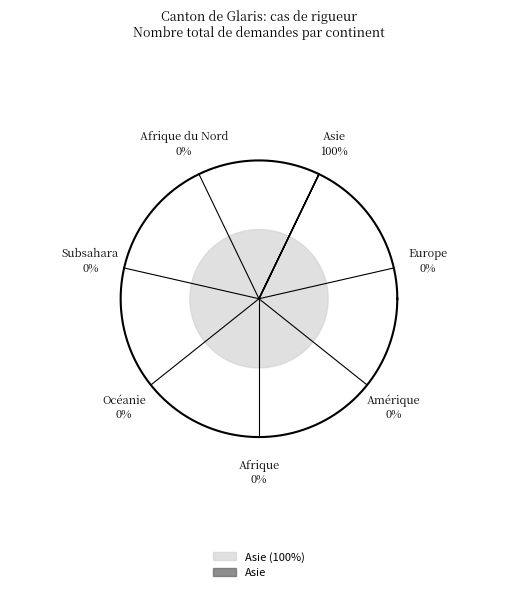

How many segments does this pie chart have?

7